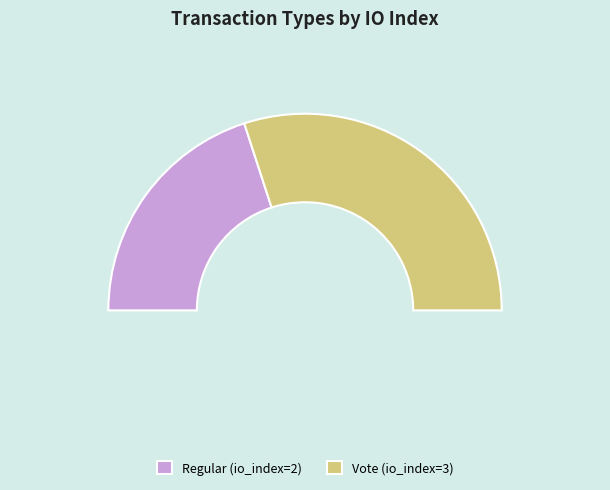

Which slice is the smallest?

Regular